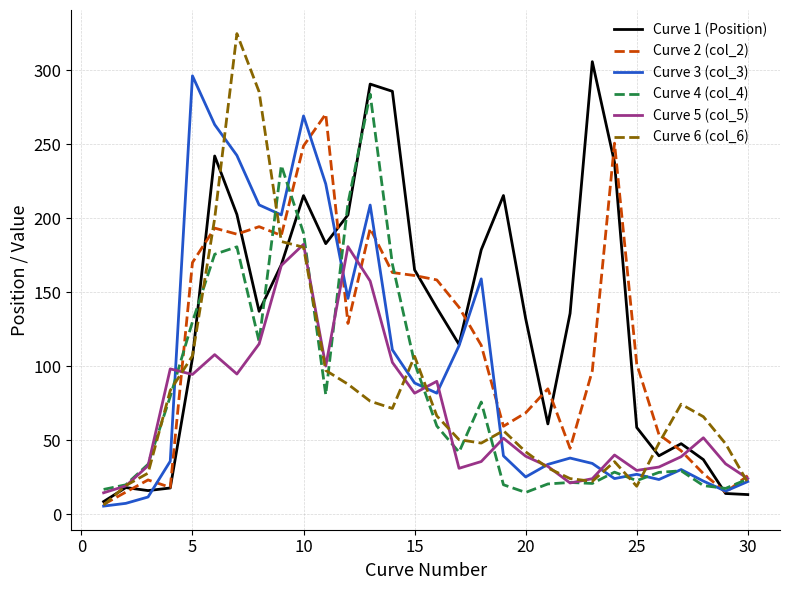

Which series has the largest total across all categories?

Curve 1 (Position)